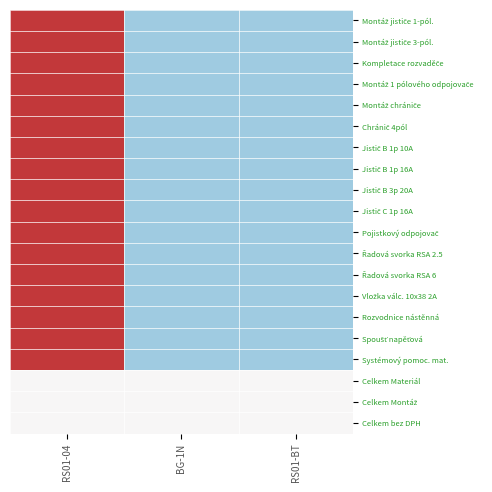

What is the difference between the highest and lowest values at RS01-04?

1.4